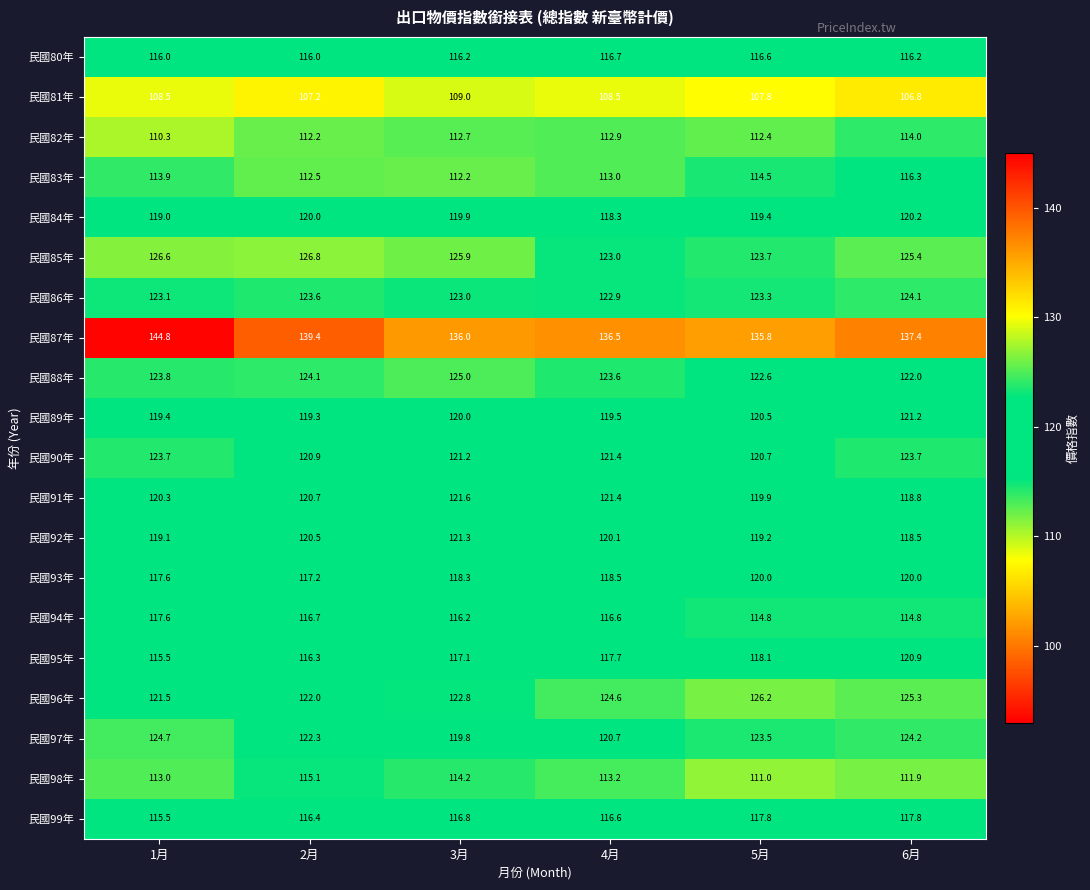

What is the minimum value shown in the chart?

106.8